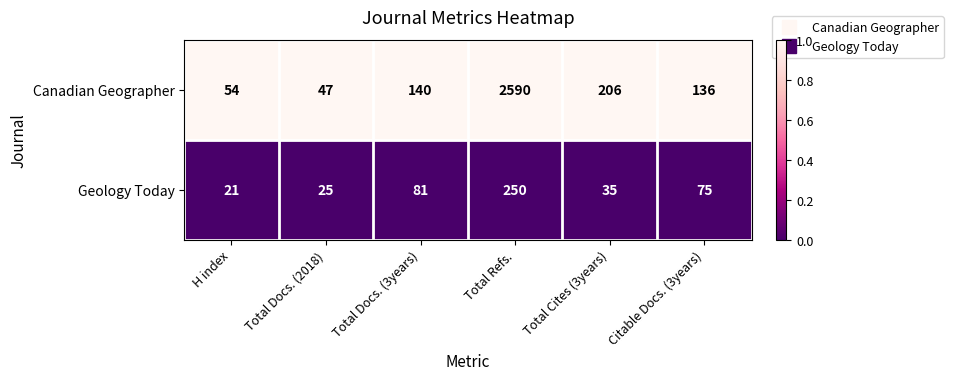

True or false: Canadian Geographer has a value of 139 at Total Cites (3years).

False